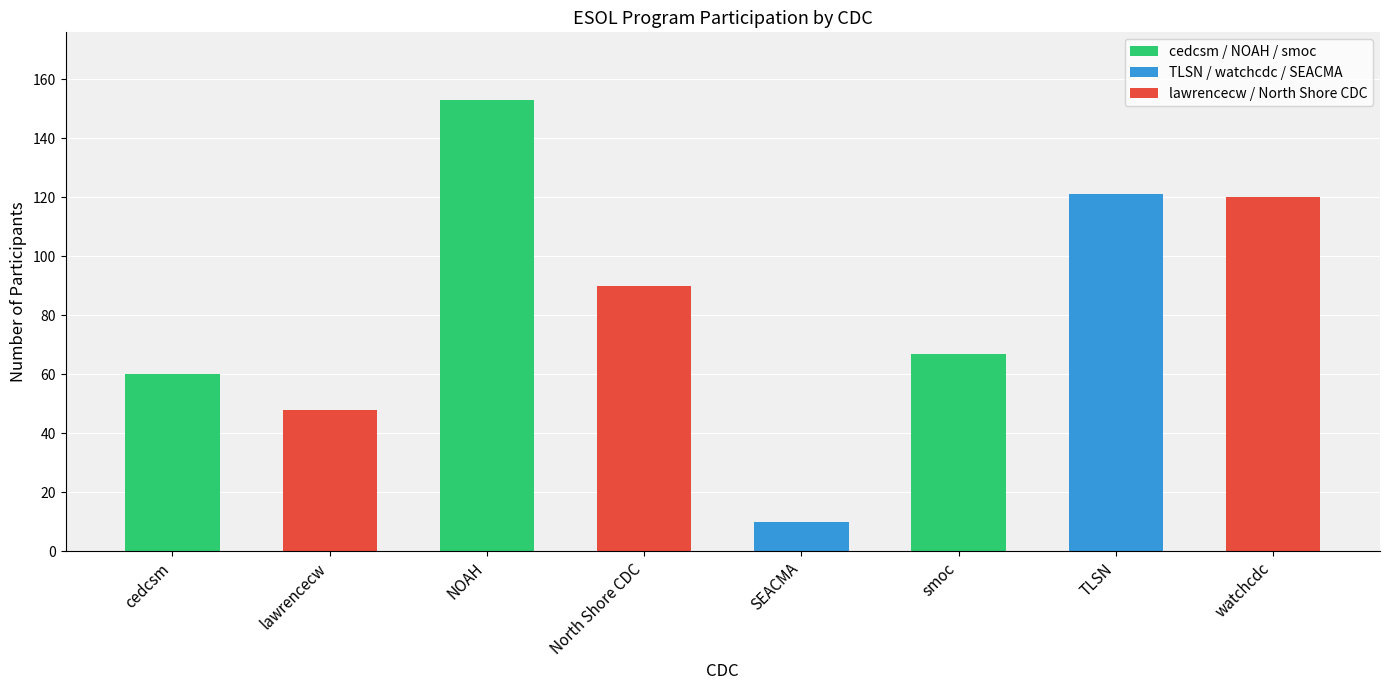

The value at lawrencecw is 48. True or false?

True